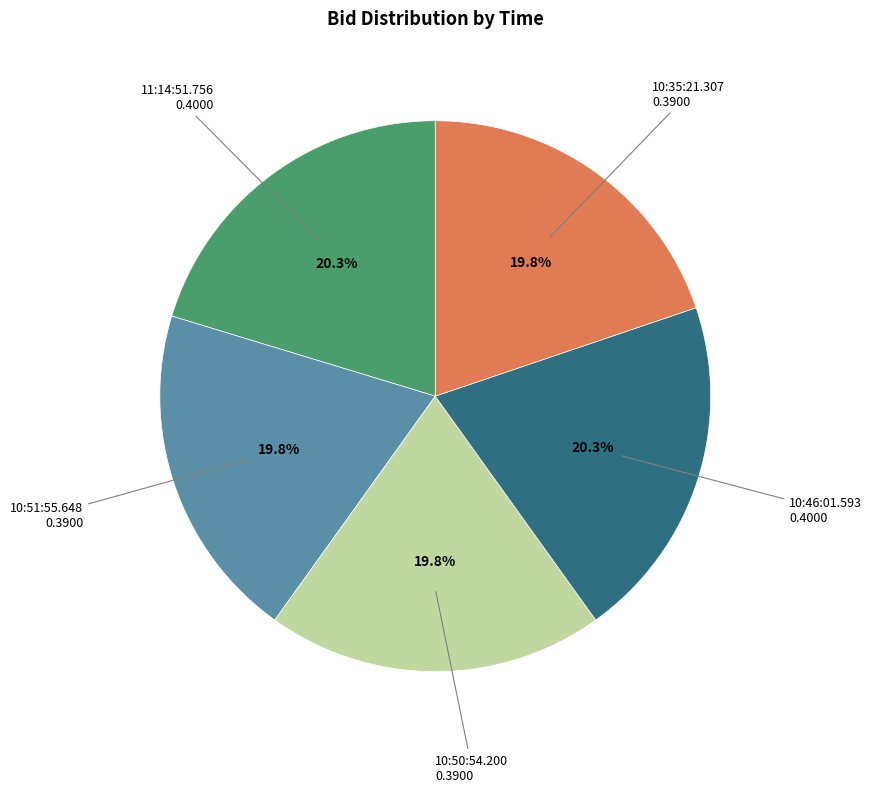

How many slices are in this pie chart?

5